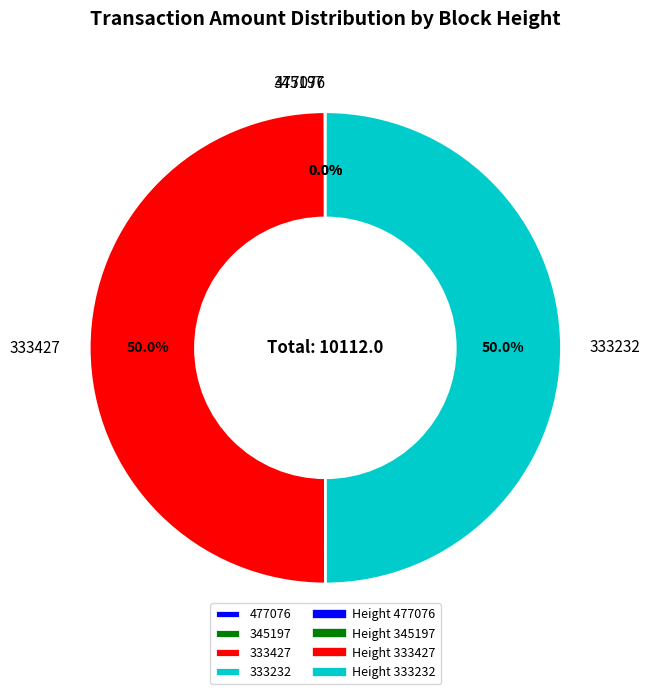

Approximately how many times larger is the value at 333427 compared to 333232?

1.0